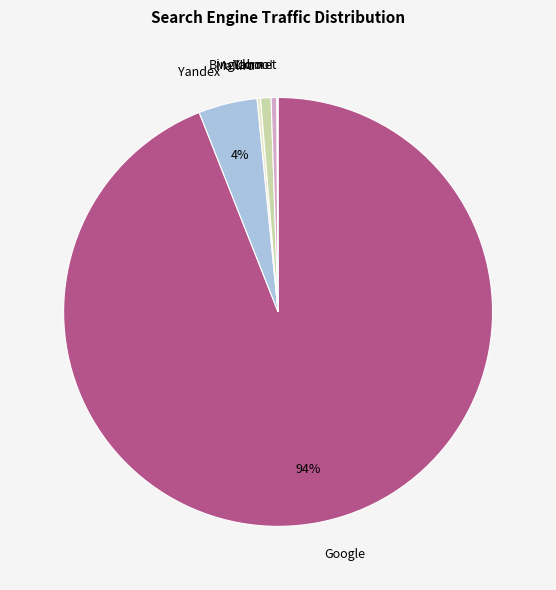

To the nearest percent, what is the average slice percentage?

17%